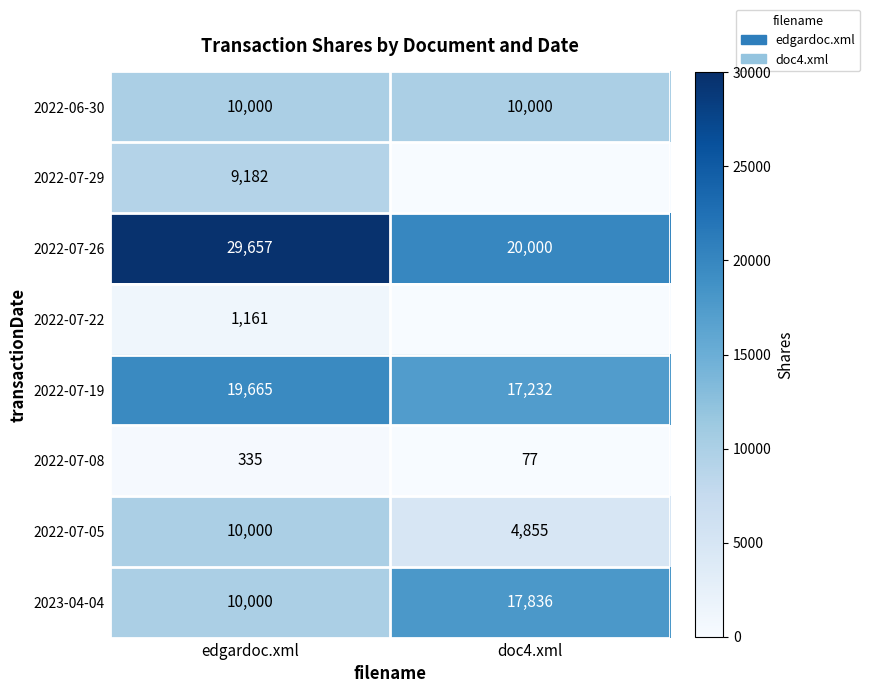

List the labels in order of 2022-07-08 value, largest first.

edgardoc.xml, doc4.xml